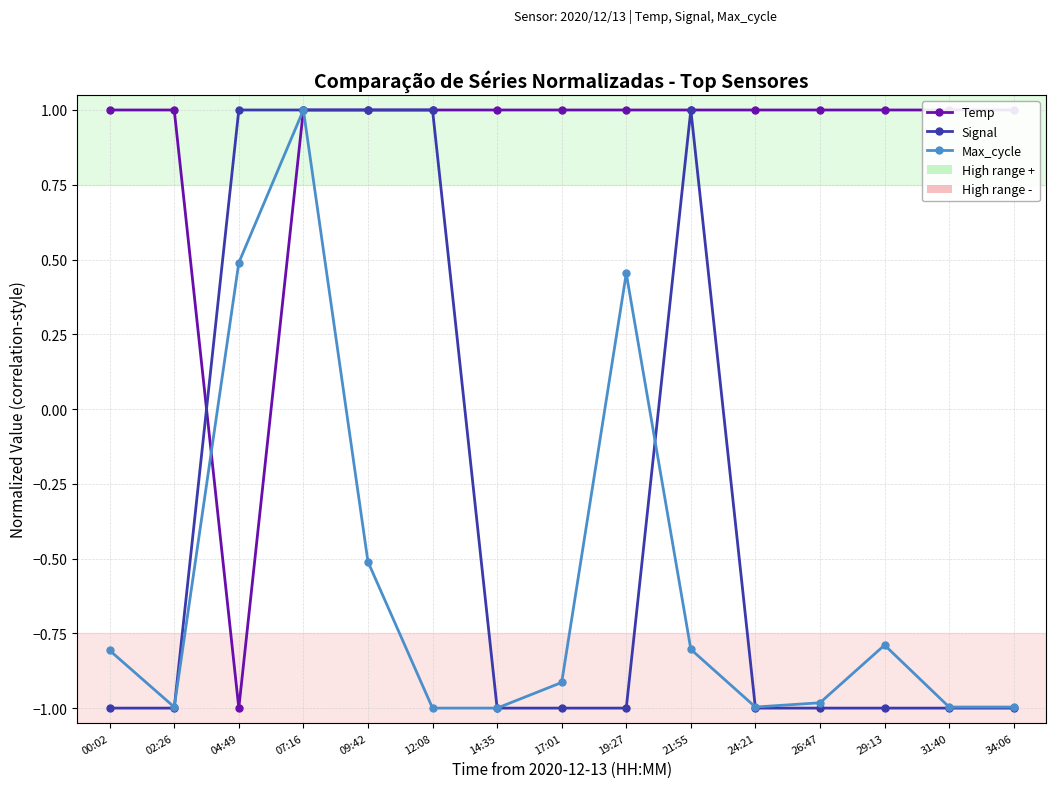

What is the difference between the maximum and minimum values in the Temp series?

2.0